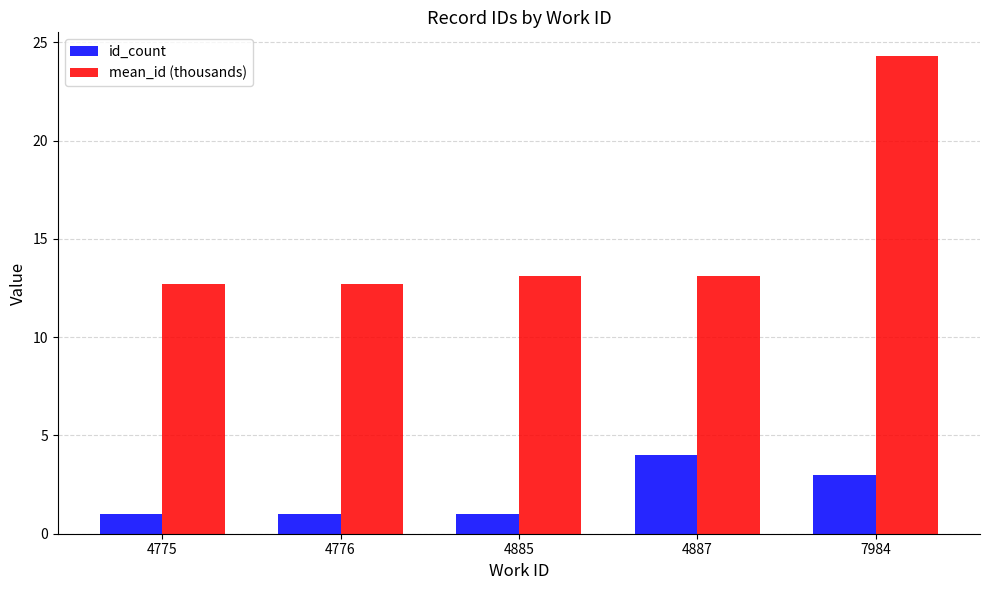

Reading left to right, extract all data points from this chart.

id_count: 1.0	1.0	1.0	4.0	3.0
mean_id (thousands): 12.7	12.7	13.1	13.1	24.3